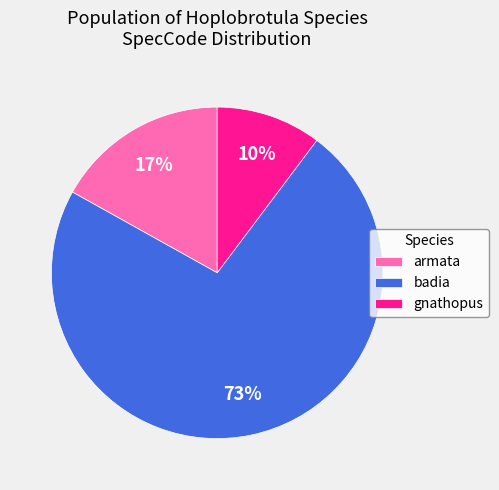

To the nearest percent, what portion does armata represent?

17%